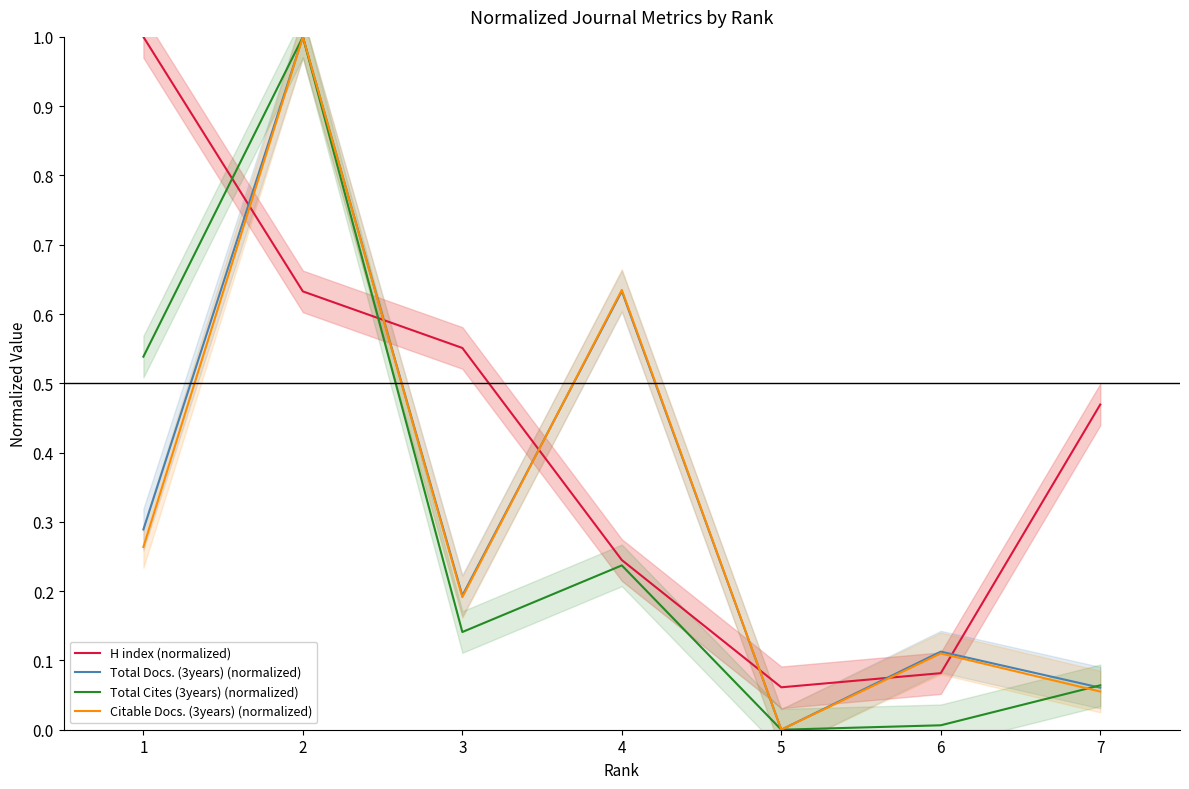

Reading right to left, extract all data points from this chart.

H index (normalized): 7=0.5	6=0.1	5=0.1	4=0.2	3=0.6	2=0.6	1=1.0
Total Docs. (3years) (normalized): 7=0.1	6=0.1	5=0.0	4=0.6	3=0.2	2=1.0	1=0.3
Total Cites (3years) (normalized): 7=0.1	6=0.0	5=0.0	4=0.2	3=0.1	2=1.0	1=0.5
Citable Docs. (3years) (normalized): 7=0.1	6=0.1	5=0.0	4=0.6	3=0.2	2=1.0	1=0.3